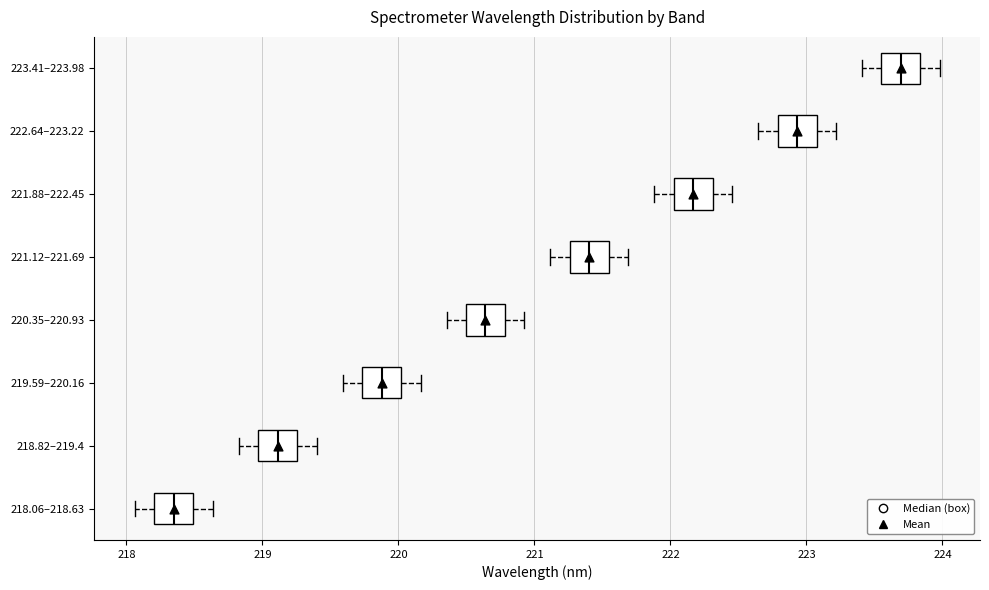

Where is the left edge of the box for 218.06–218.63 on the x-axis? The values are not printed on the chart, so give them approximately, as read against the axis.

218.2